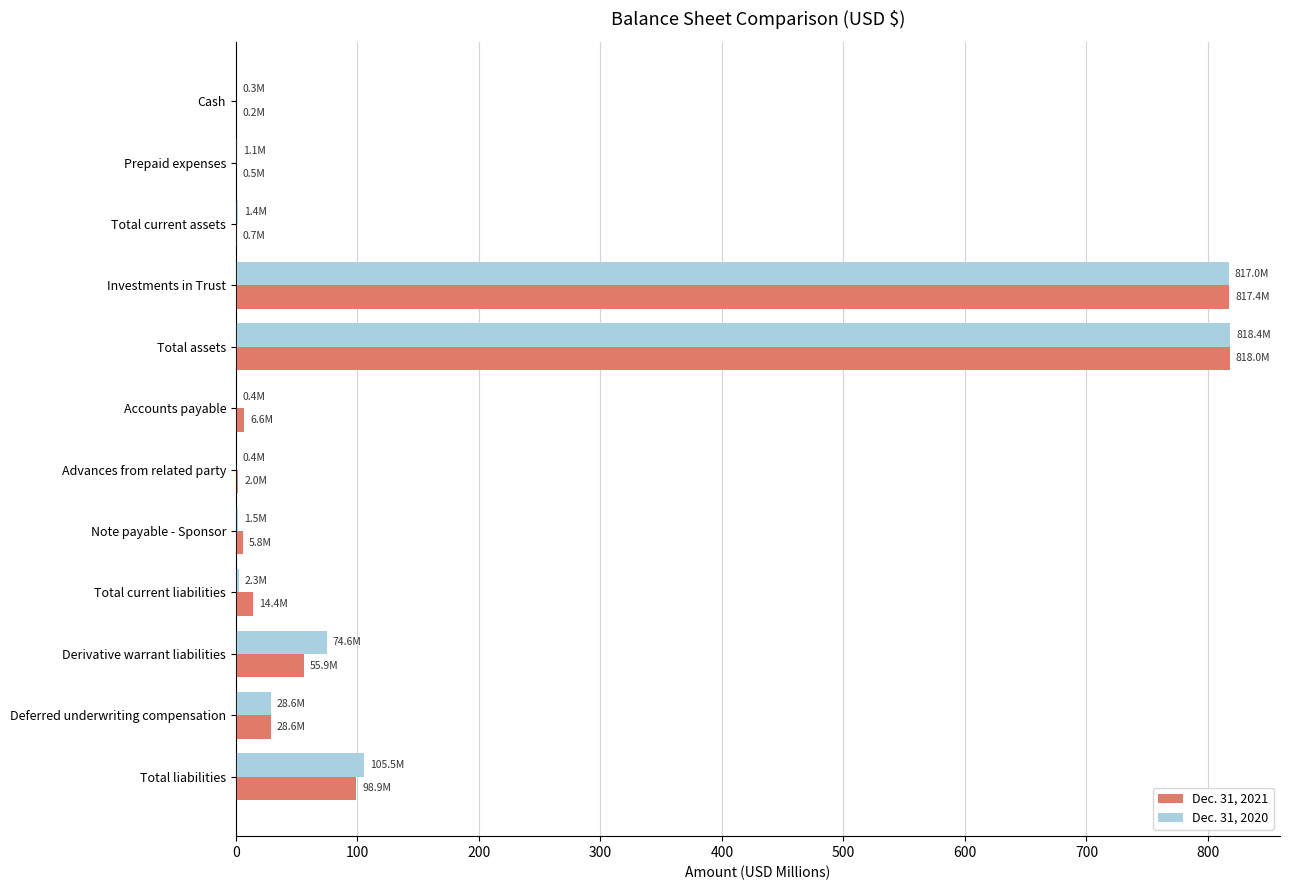

What is the sum of all Dec. 31, 2020 values?

1851.4